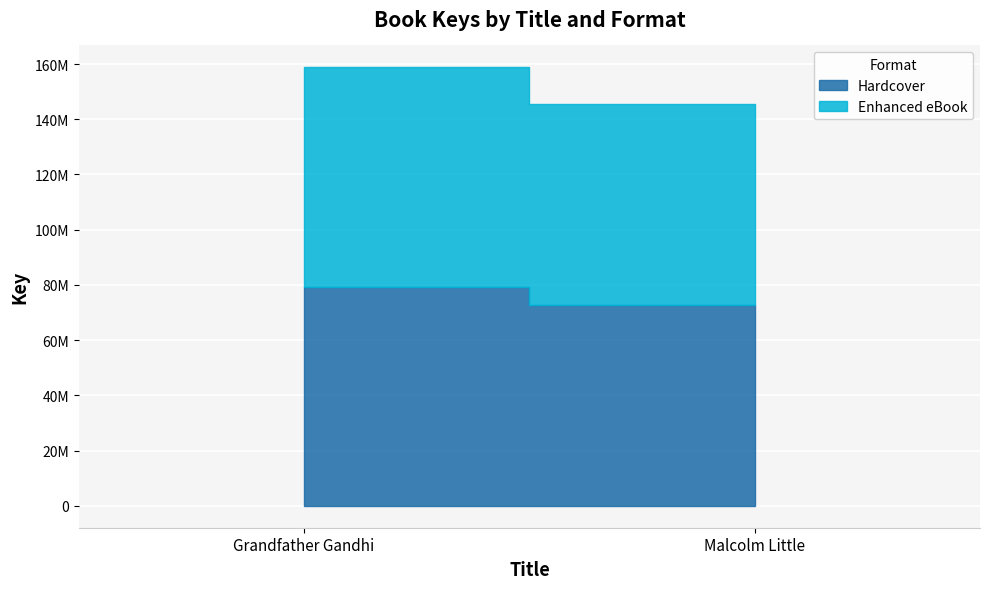

At how many categories does at least one series exceed 78466686?

1